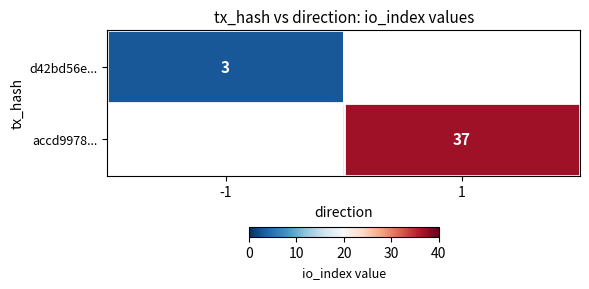

Is the value of accd9978... at 1 greater than the value of d42bd56e... at -1?

Yes